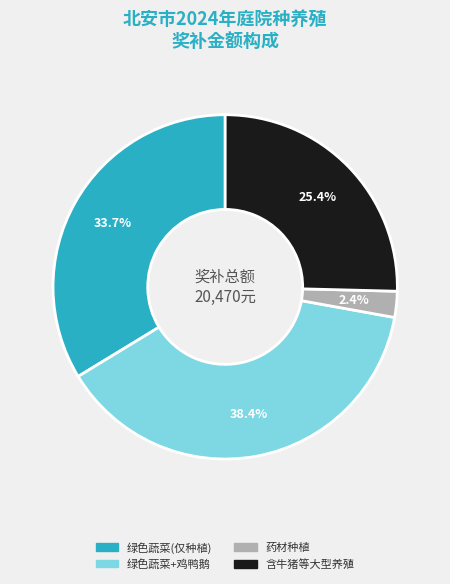

Is there a majority slice in this chart?

No